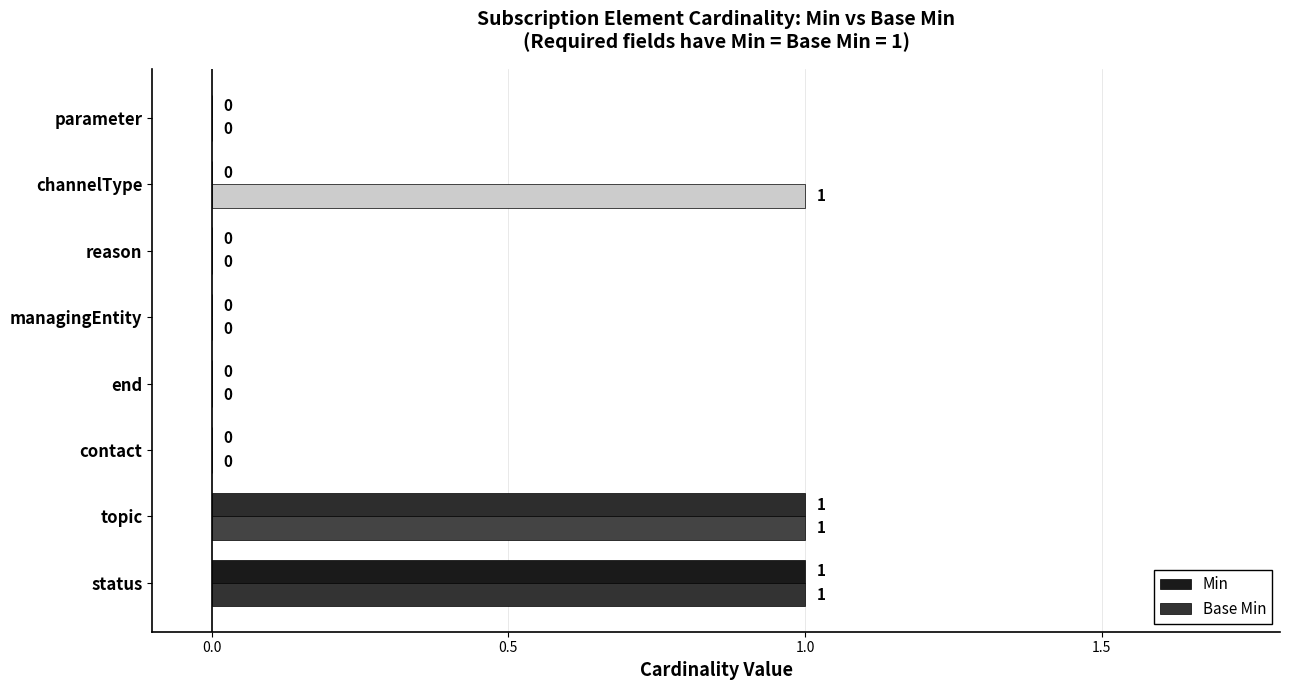

How many values in the Base Min series exceed 0?

3